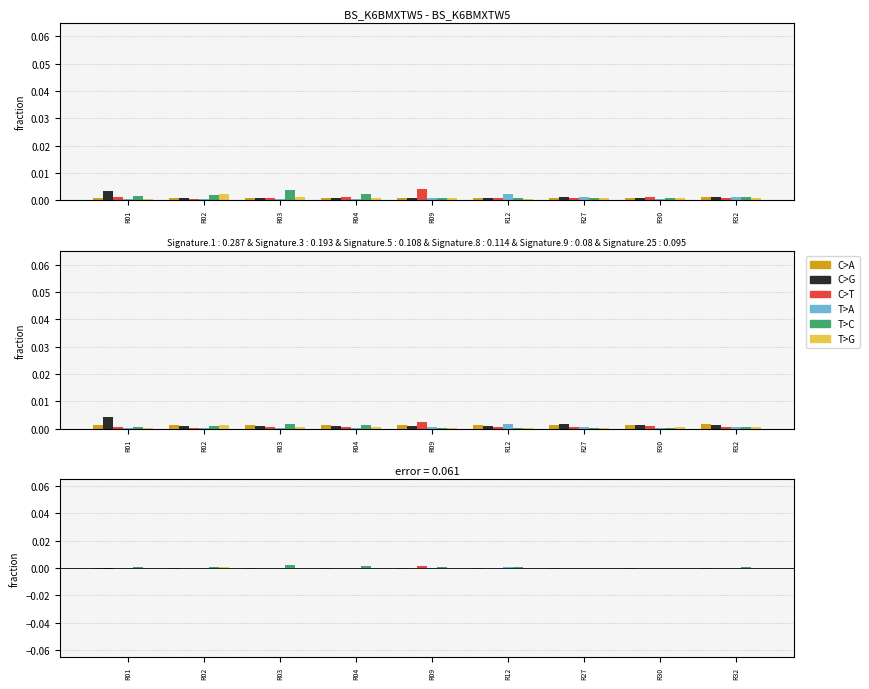

At how many categories does at least one series exceed 0?

9